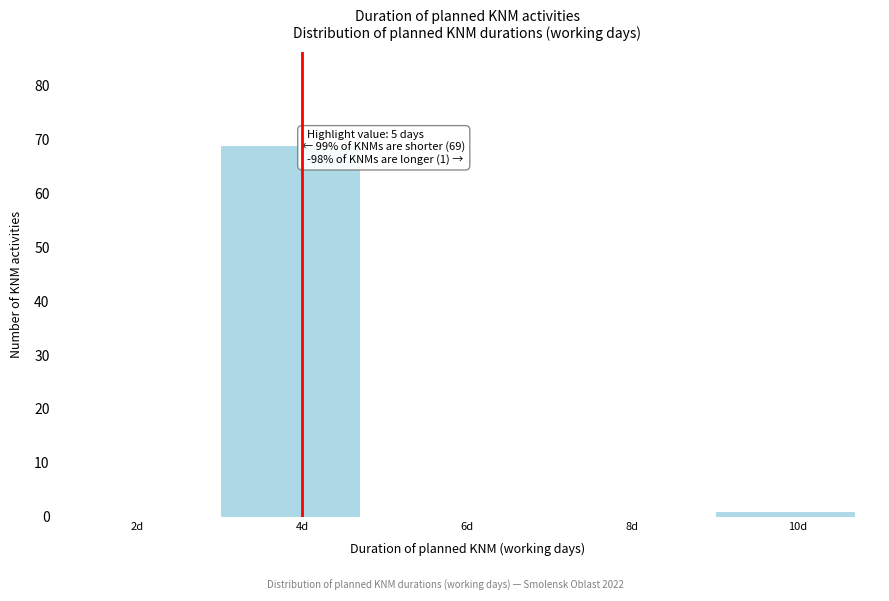

Reading left to right, transcribe all the data shown in this chart.

2d=0	4d=69	6d=0	8d=0	10d=1